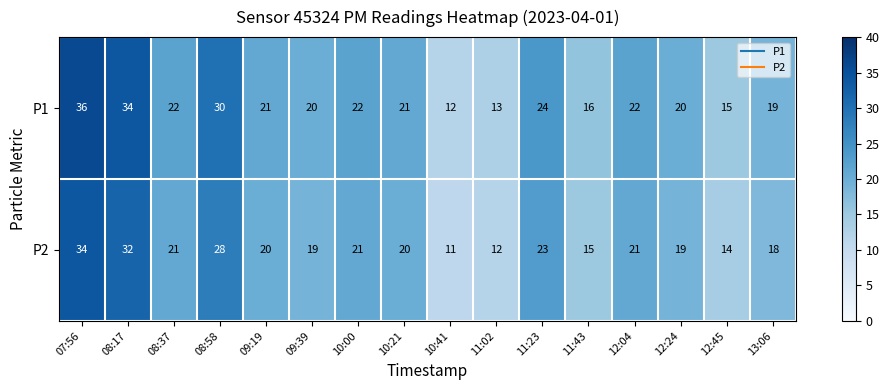

The P2 series shows 8 at 12:45. True or false?

False